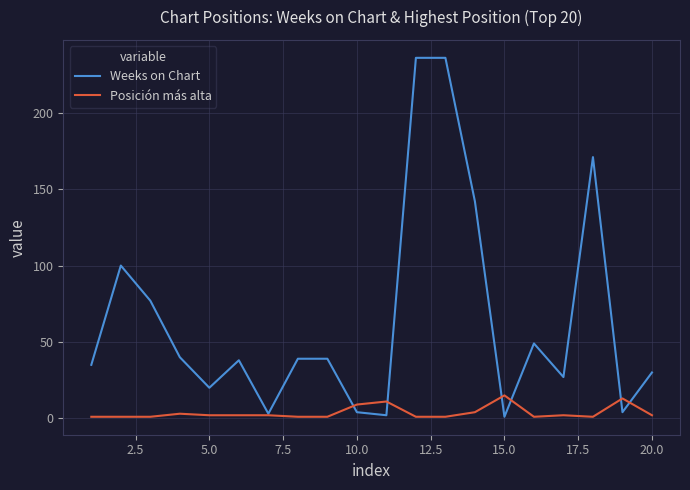

Which series has the largest total across all categories?

Weeks on Chart